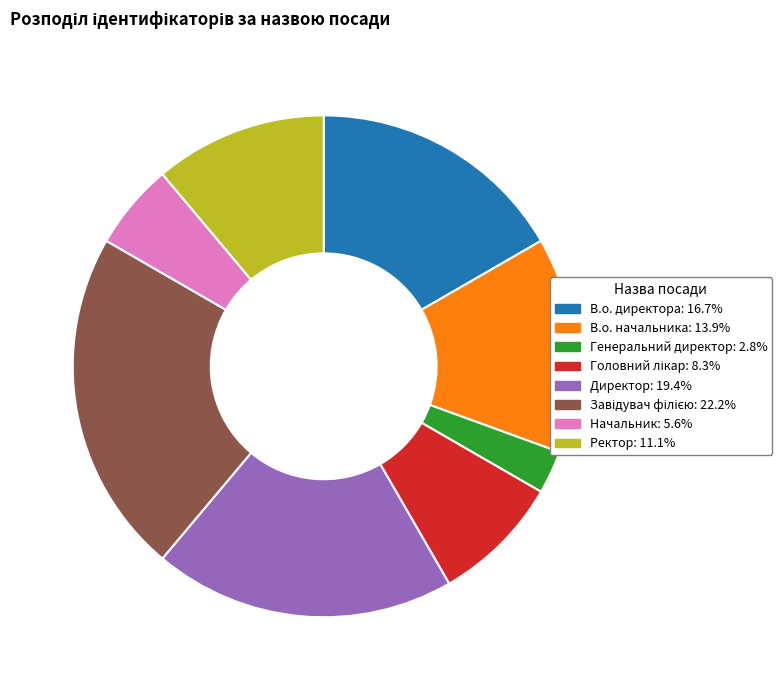

Combined, do В.о. начальника and Директор account for over 50%?

No